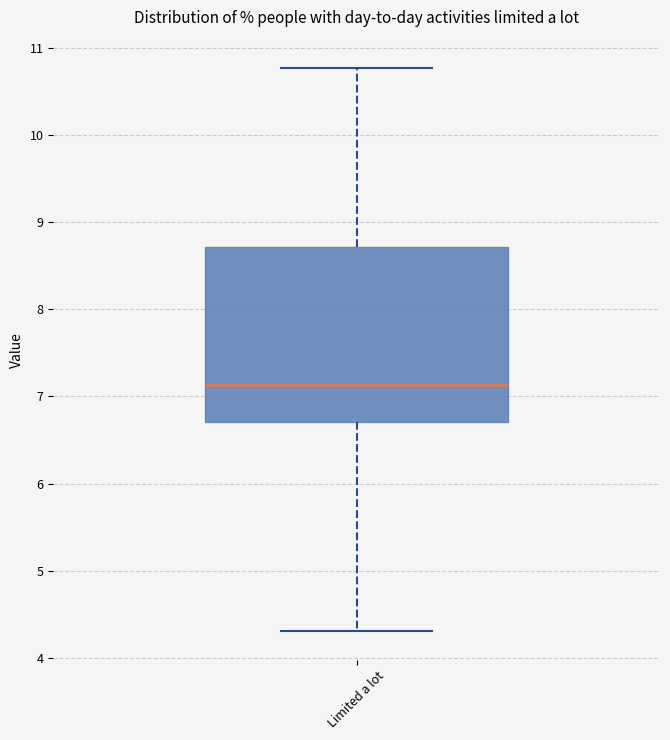

Read this box plot against the y-axis: the position of the median line, the range covered by the box, and the ends of both whiskers. The values are not printed on the chart, so give them approximately, as read against the axis.

median 7.1, box 6.7 to 8.7, whiskers 4.3 to 10.8